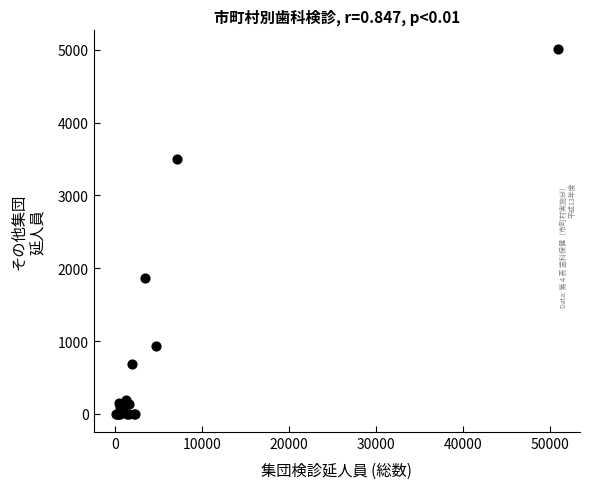

What Y value in the scatter plot is closest to 2509?

1861